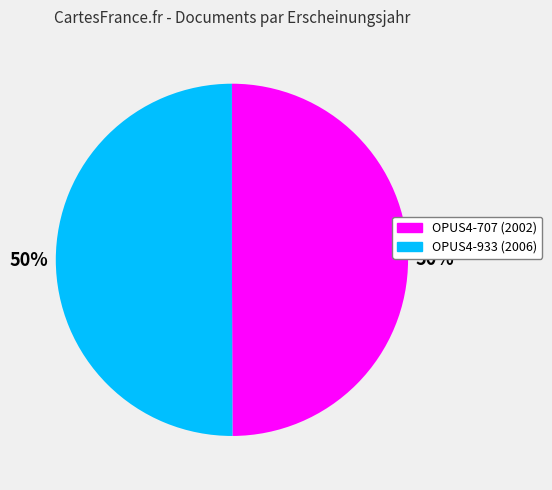

How many slices are in this pie chart?

2